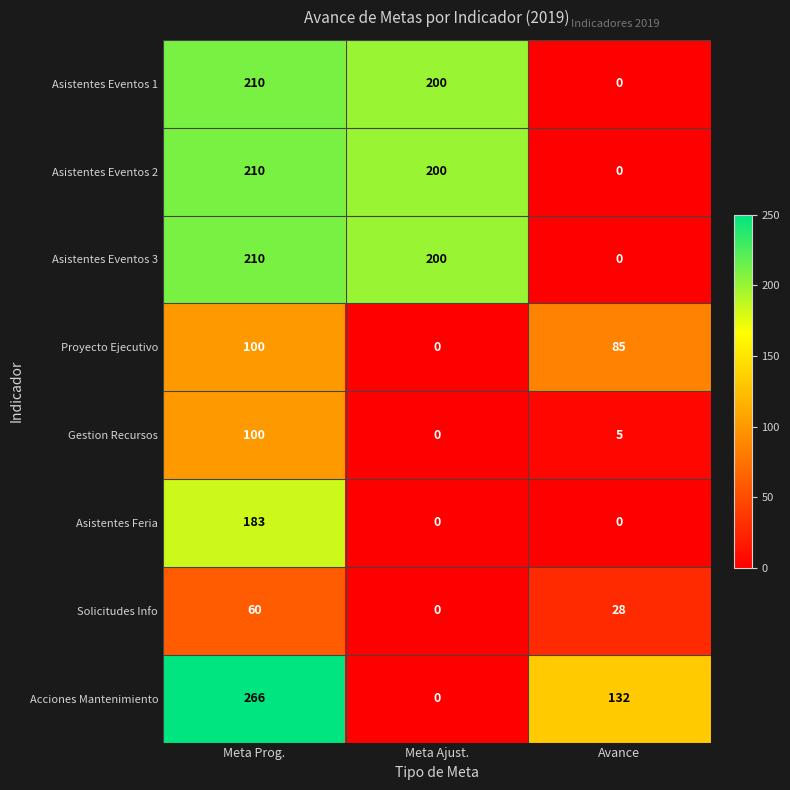

The Asistentes Eventos 3 series shows 140 at Meta Prog.. True or false?

False